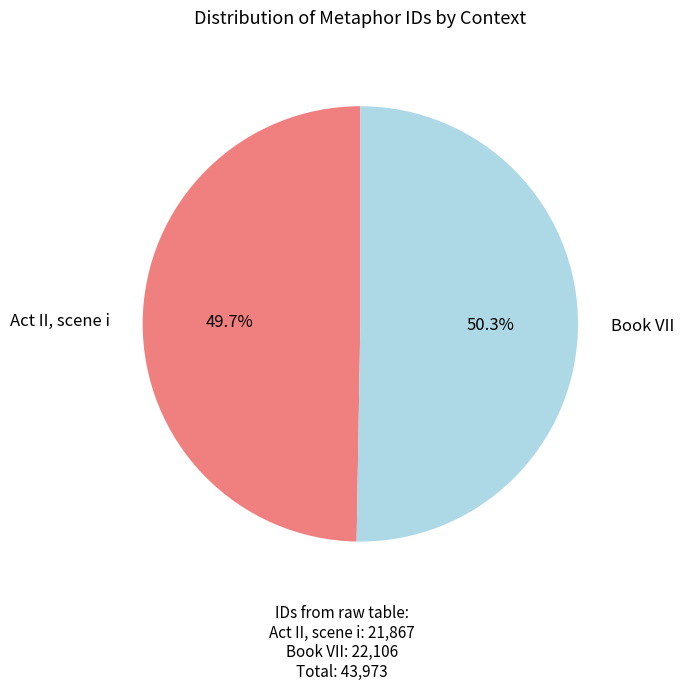

To the nearest percent, what is the combined percentage of Act II, scene i and Book VII?

100%